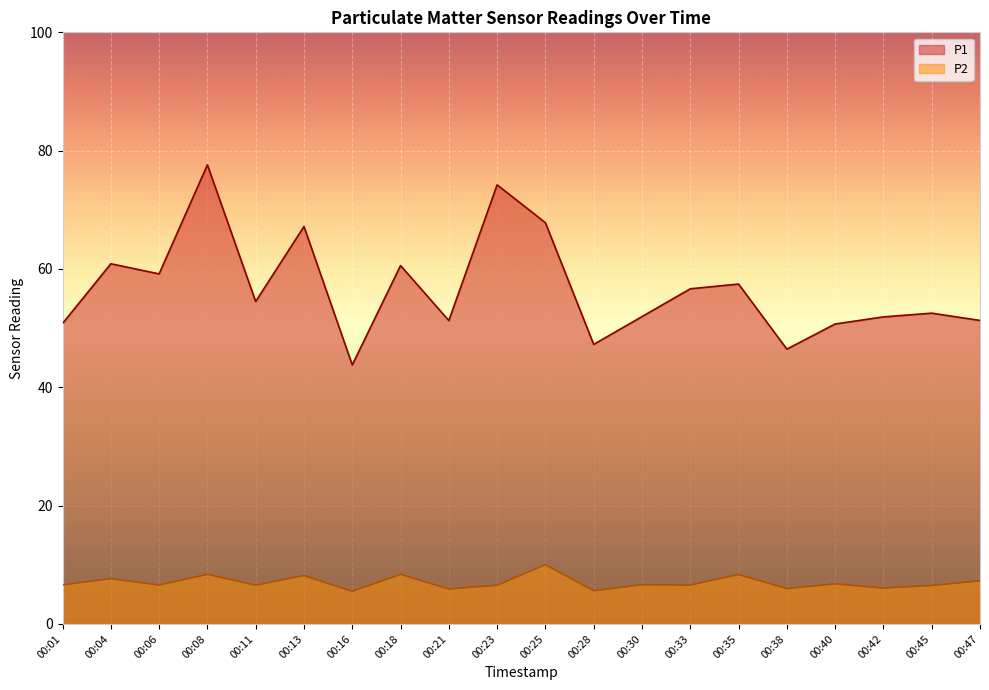

True or false: P1 has more than 2 interior local peaks.

True